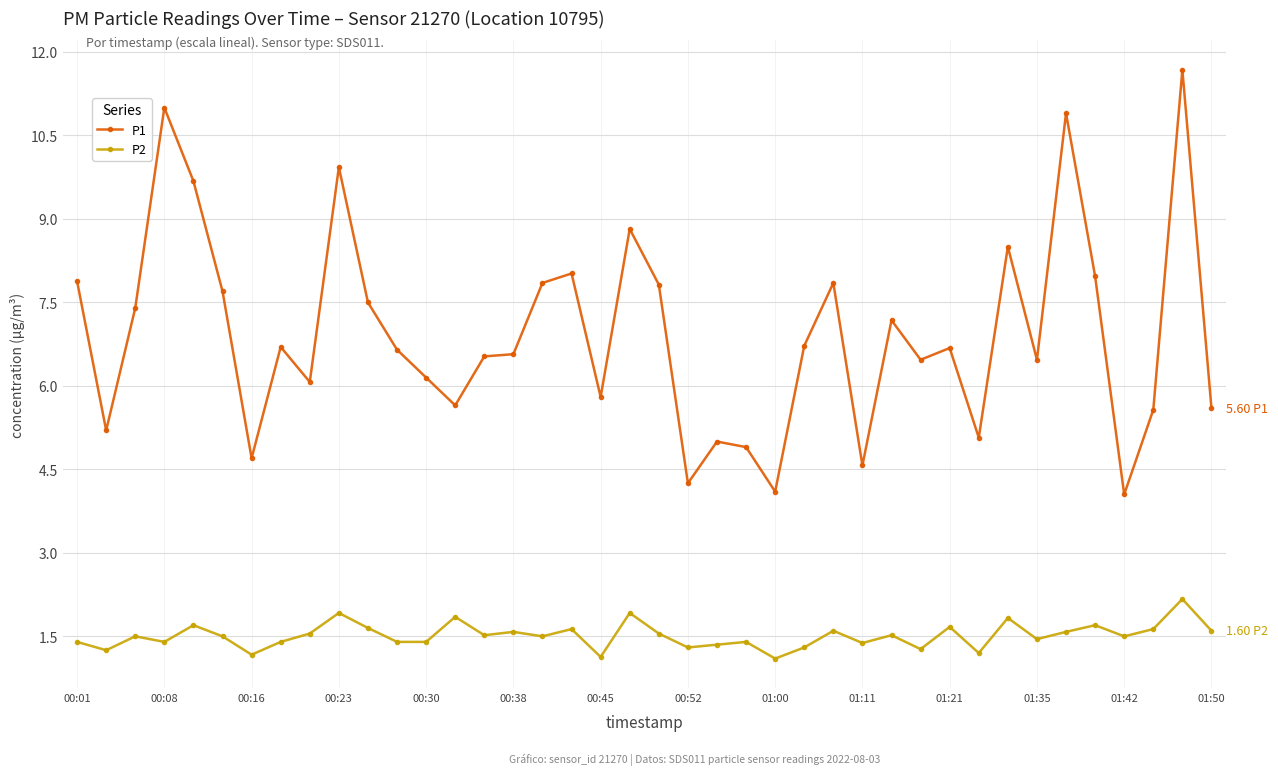

True or false: P1 has more than 1 points higher than both neighbors.

True